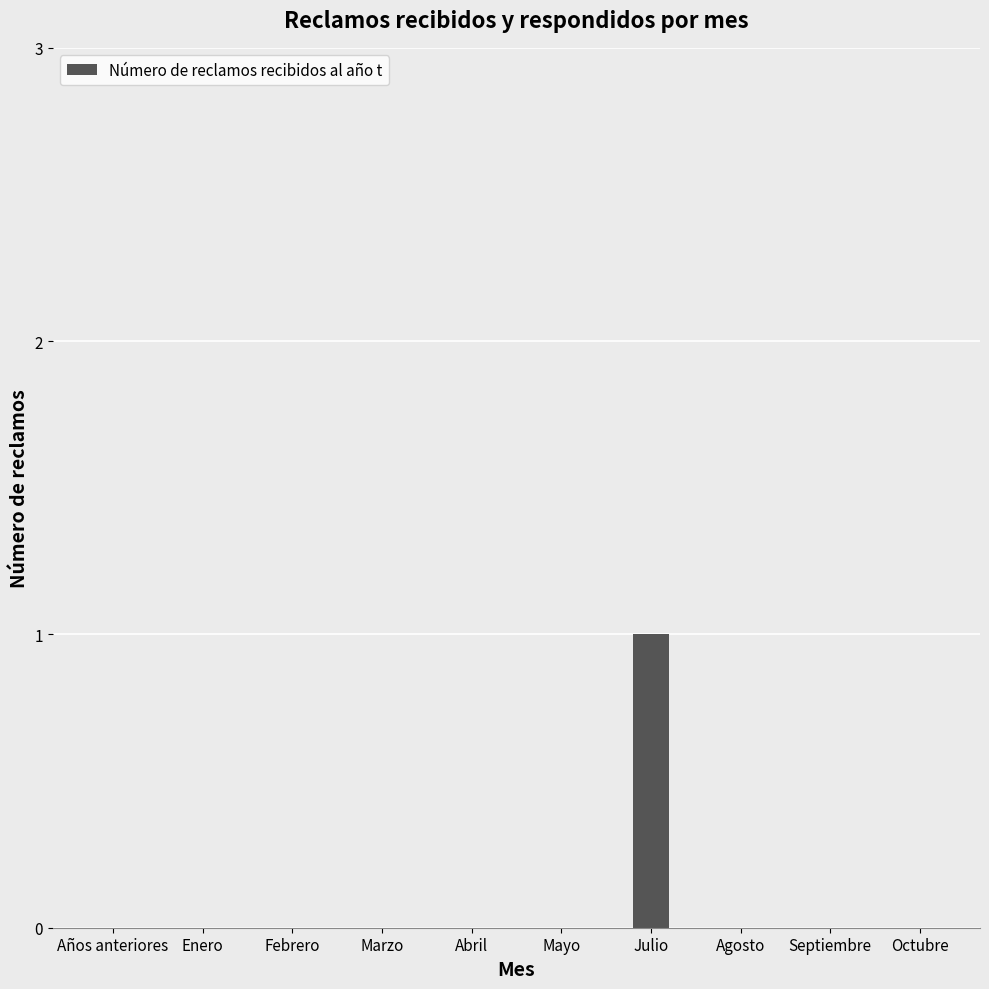

What is the greatest value displayed?

1